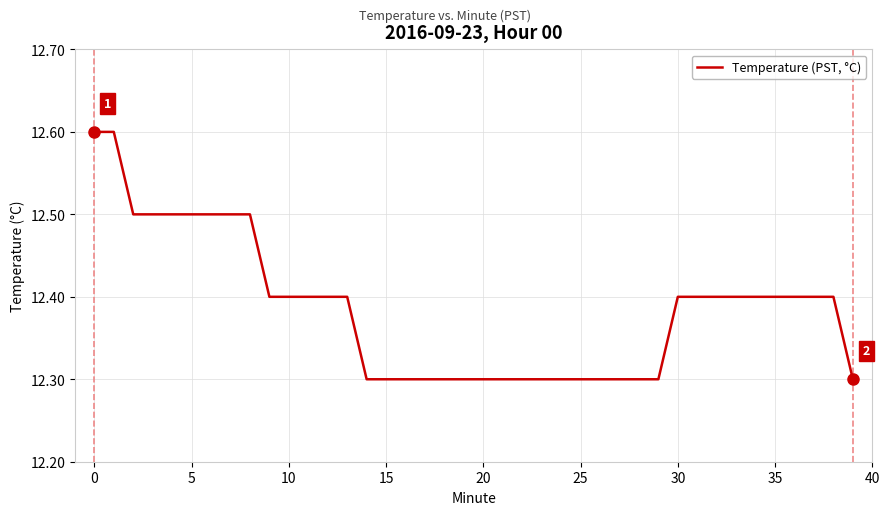

What is the smallest value displayed?

12.3